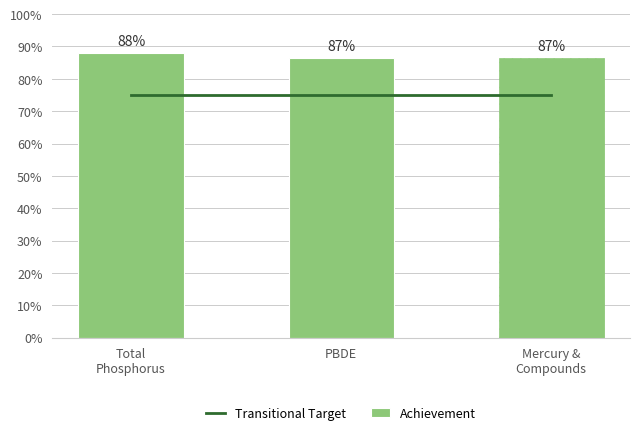

What is the average value of the Achievement series?

87.0